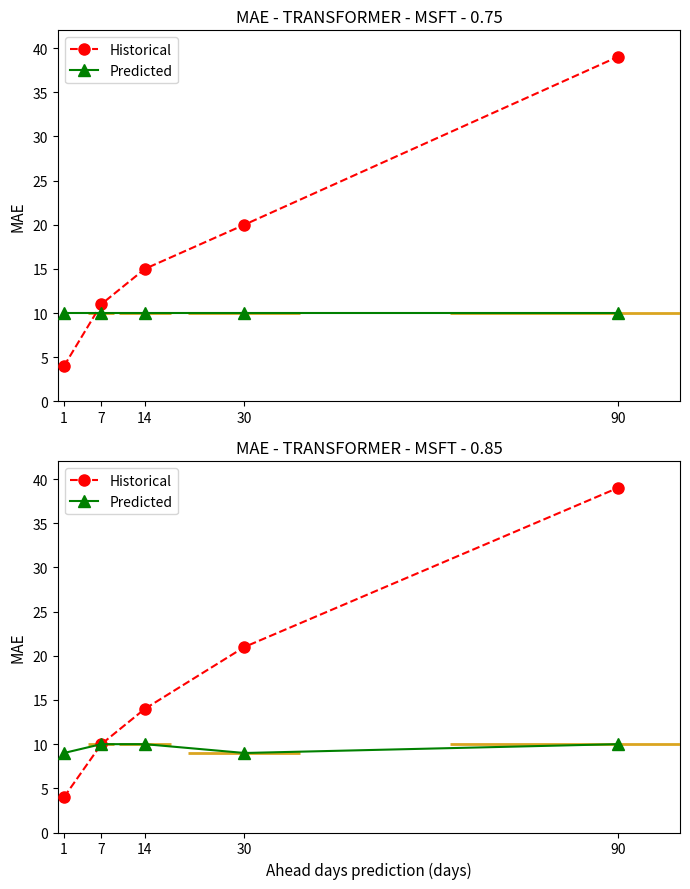

Which has a higher value, 14 or 7?

14